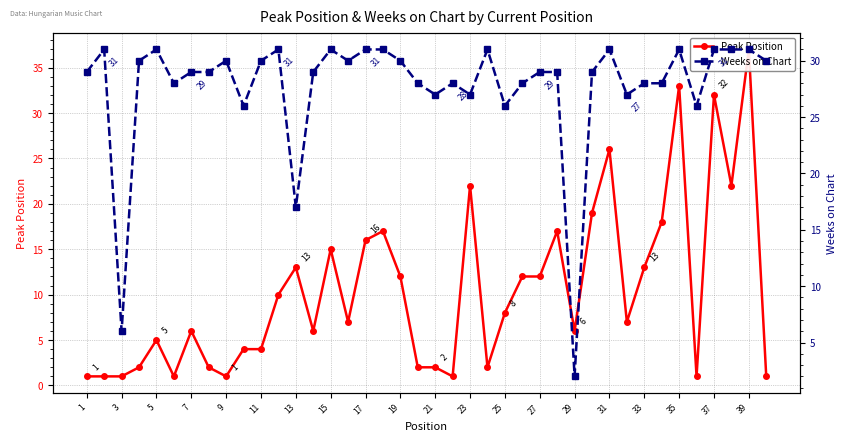

Rank the series by their average value, from lowest to highest.

Peak Position, Weeks on Chart